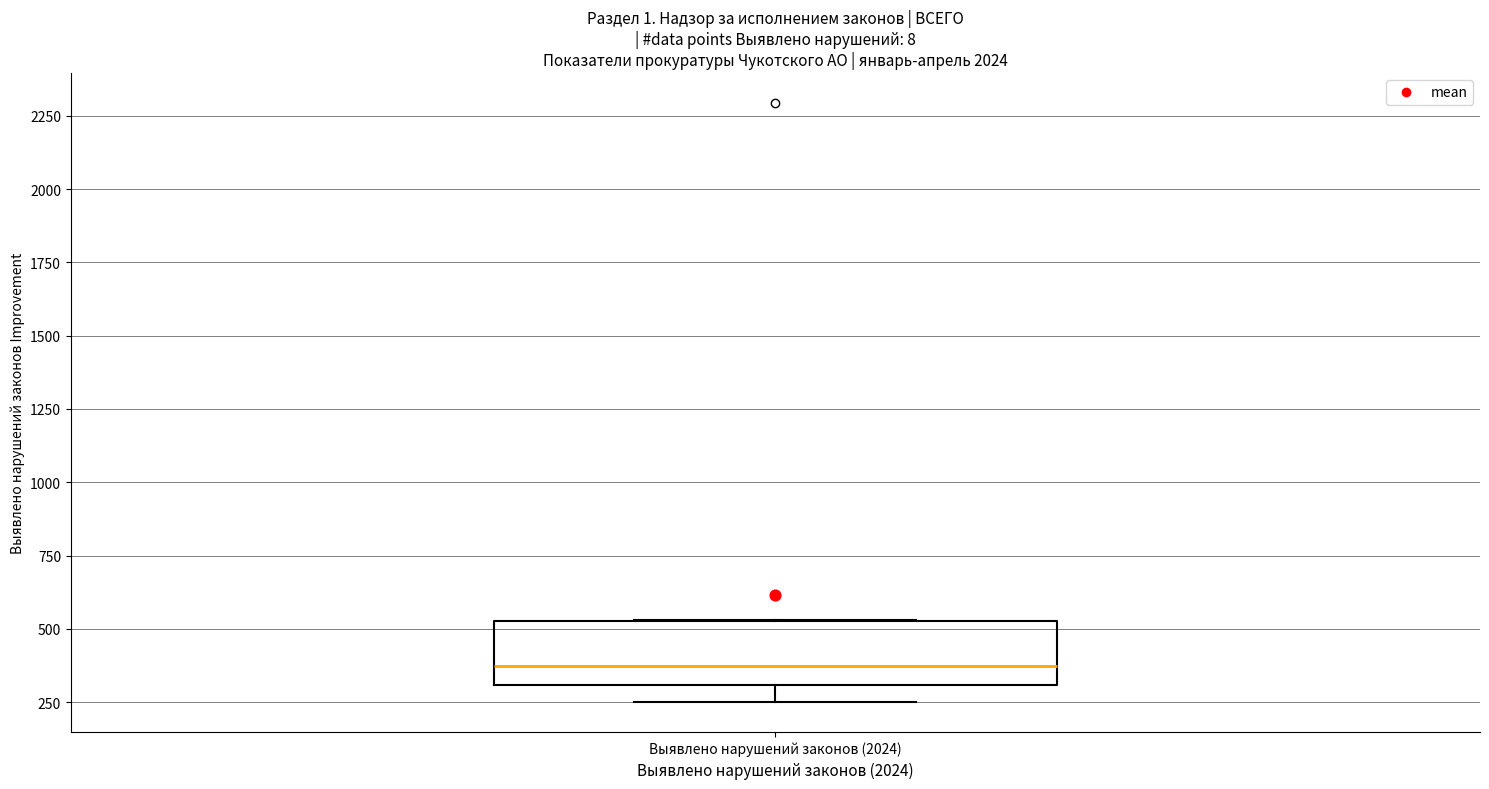

Transcribe this box plot: give where the median line is, the range the box spans, and where the two whiskers end, as read against the y-axis. The values are not printed on the chart, so give them approximately, as read against the axis.

median 350, box 300 to 550, whiskers 250 to 550